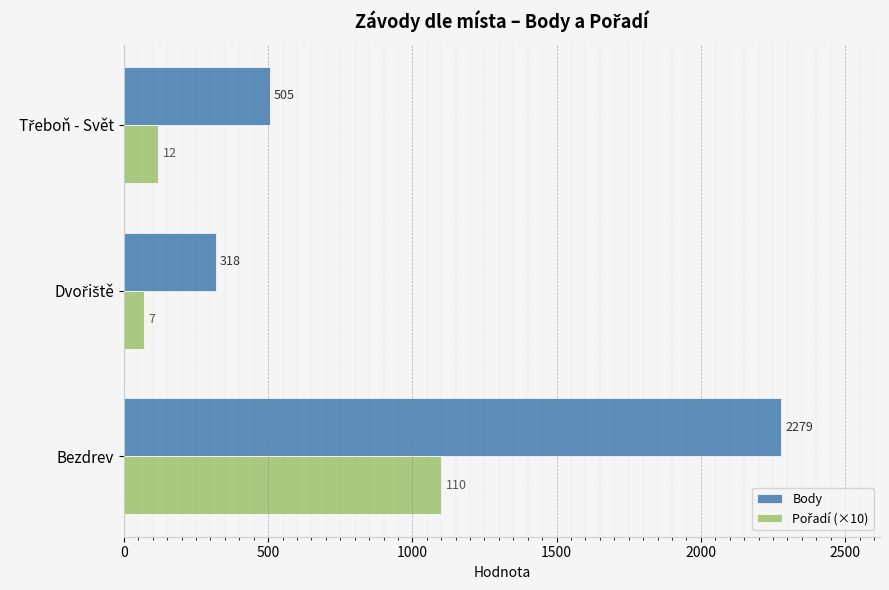

The value of Body at Bezdrev is 612. True or false?

False